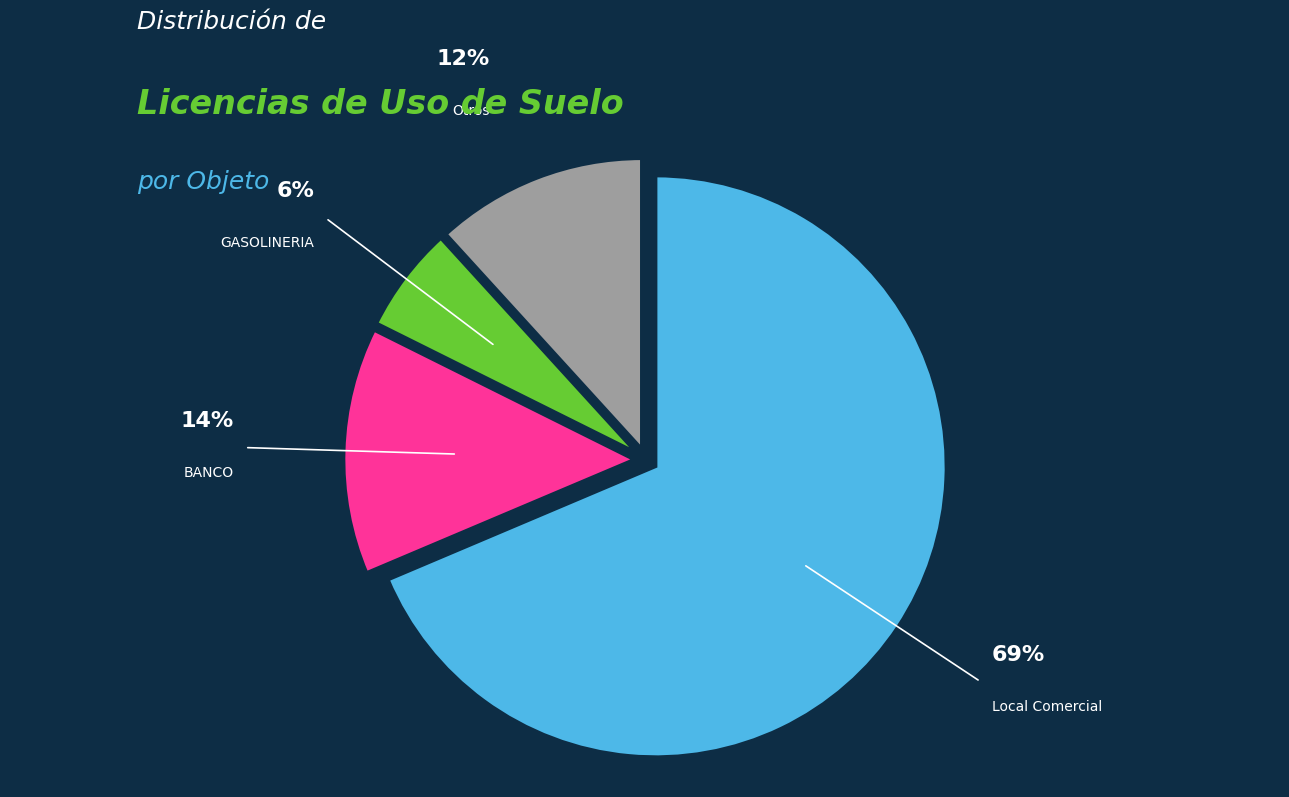

The BANCO slice represents 7% of the pie. True or false?

False